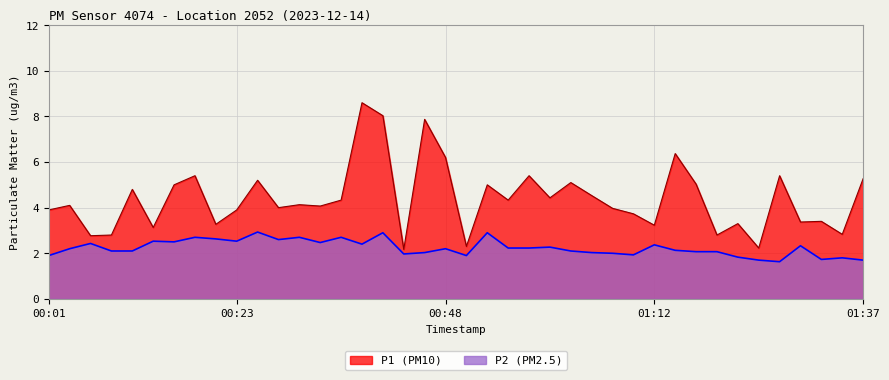

True or false: P1 and P2 intersect in this chart.

False